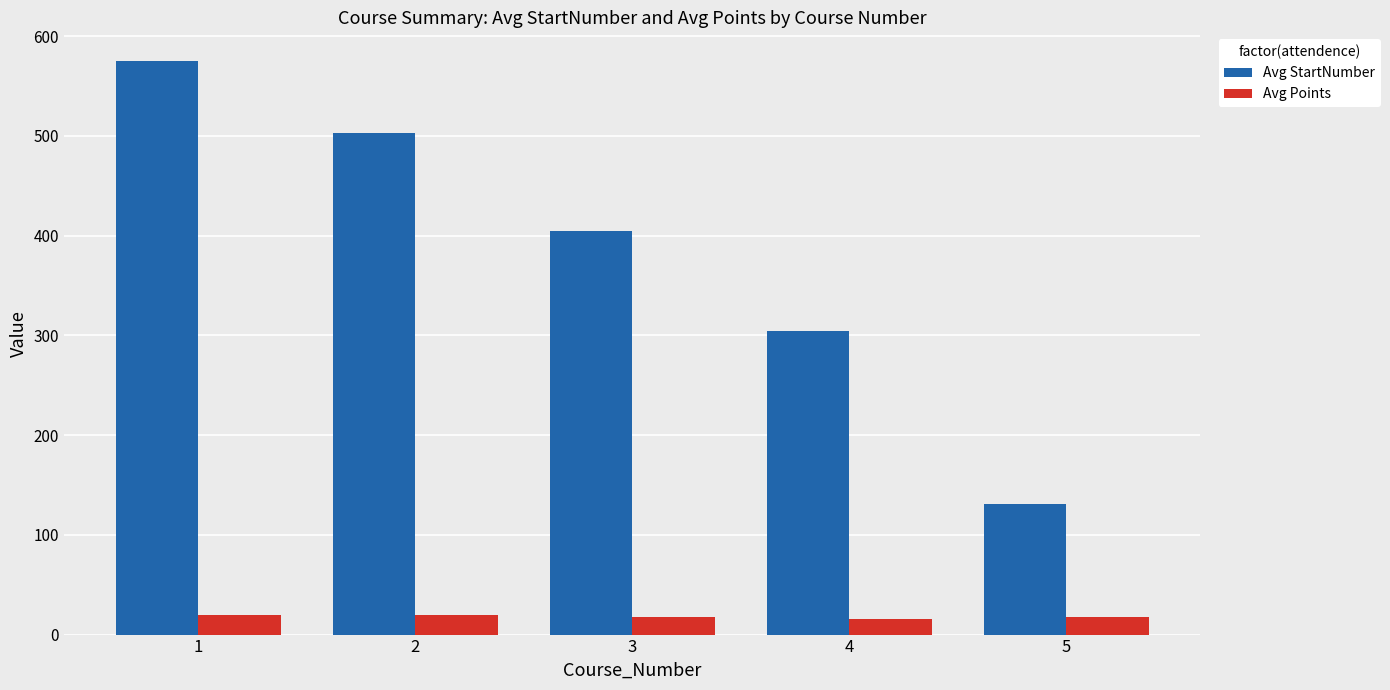

What is the sum of all Avg Points values?

91.2